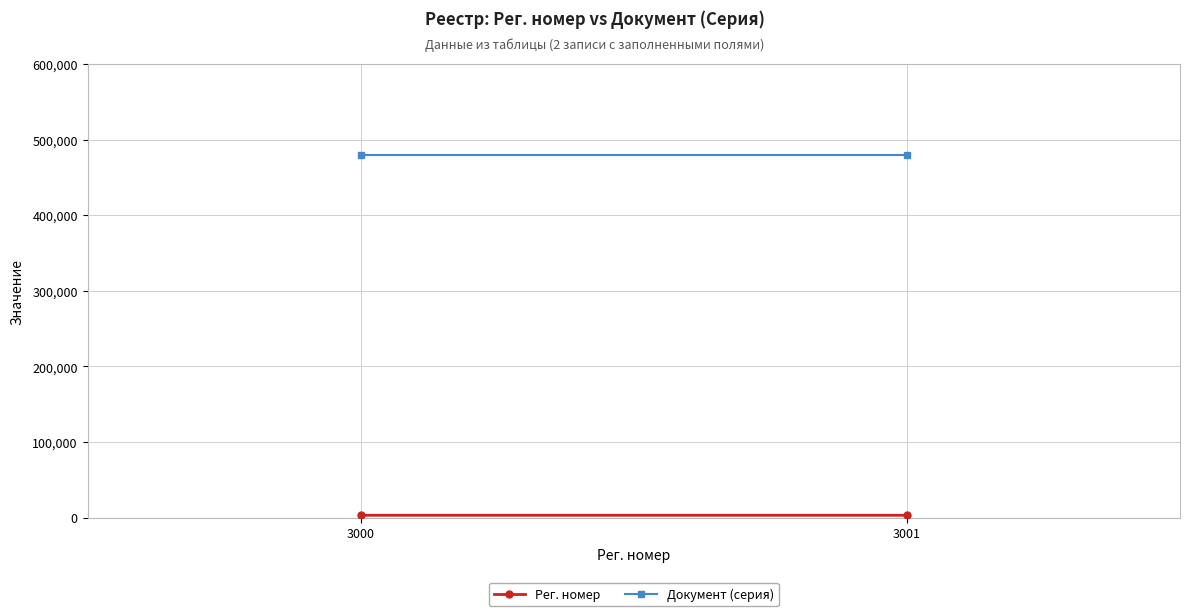

Reading left to right, extract all data points from this chart.

Рег. номер: 3000	3001
Документ (серия): 480000	480000